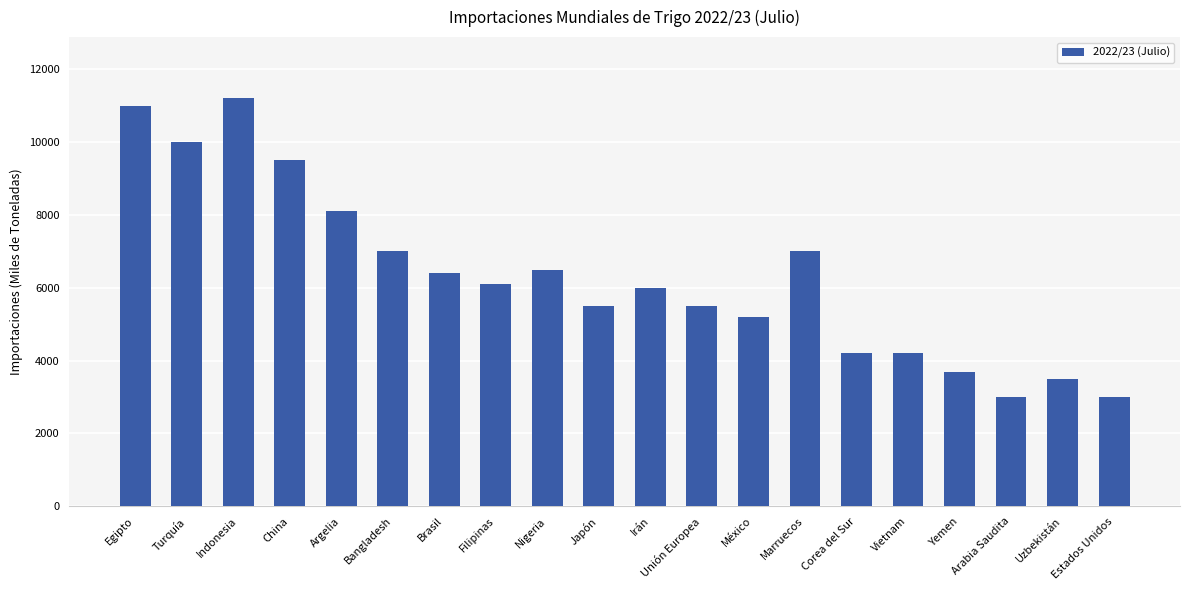

Approximately how many times larger is the value at Estados Unidos compared to Filipinas?

0.5